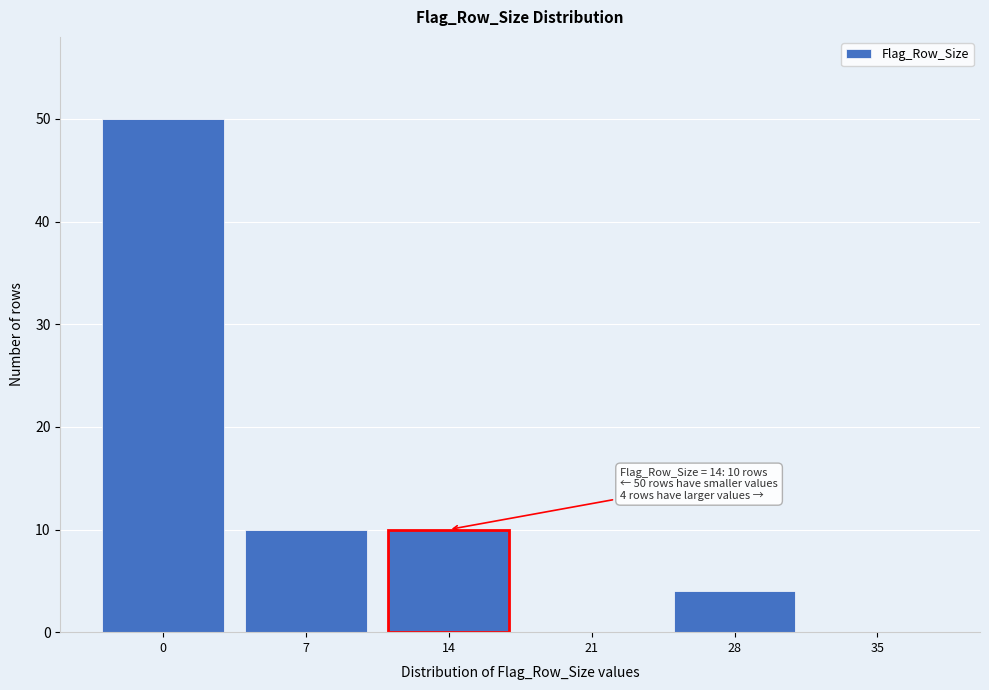

Reading right to left, list all the values displayed in this chart.

35=0	28=4	21=0	14=10	7=10	0=50